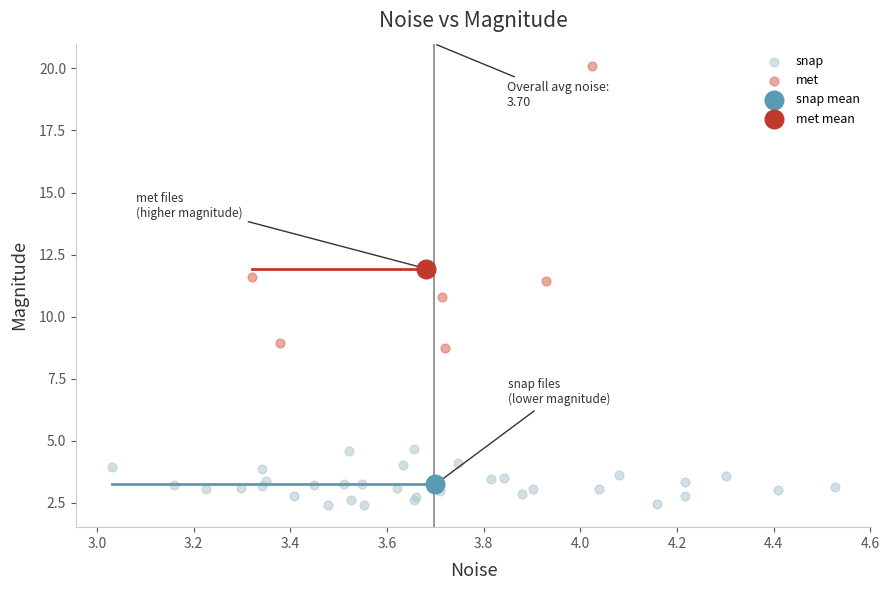

What are all the series names shown in the legend?

snap, met, snap mean, met mean